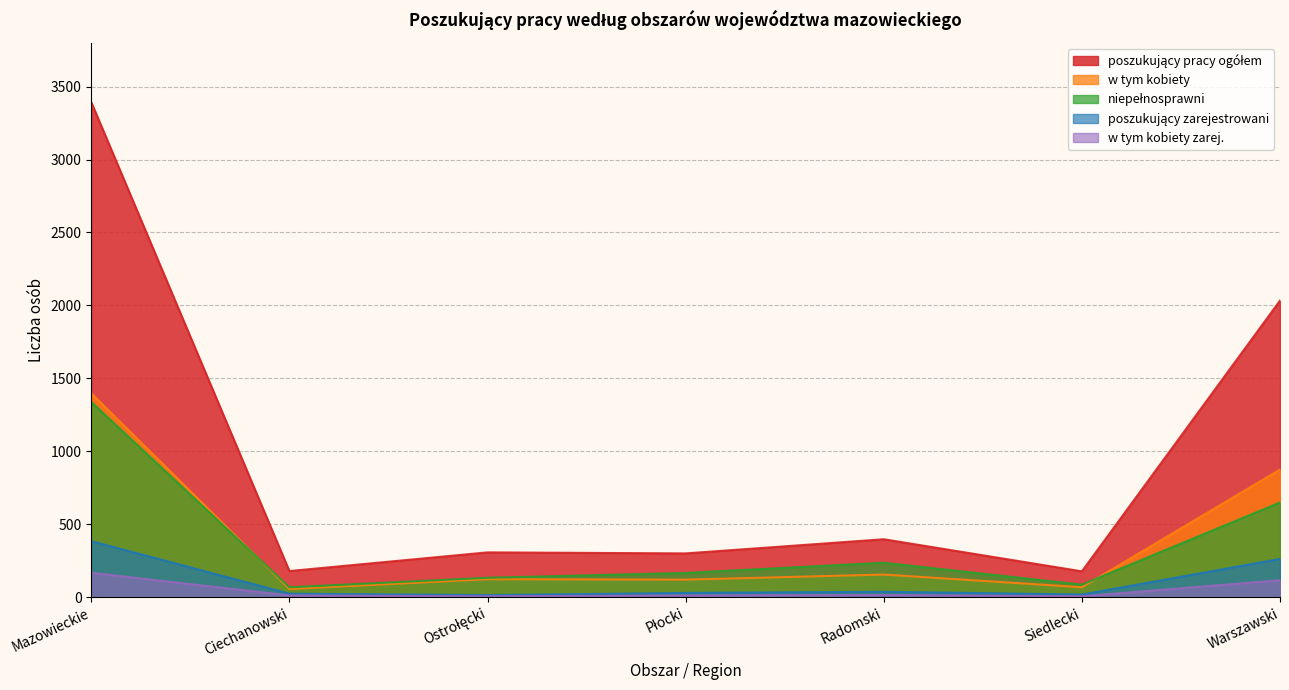

What is the maximum value for poszukujący pracy ogółem?

3393